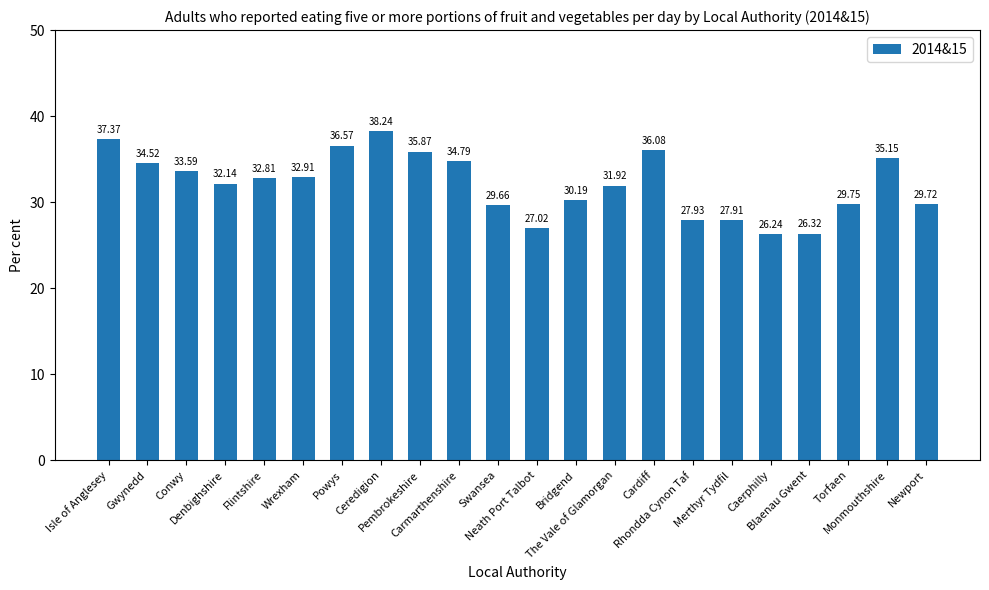

What is the average value?

32.1